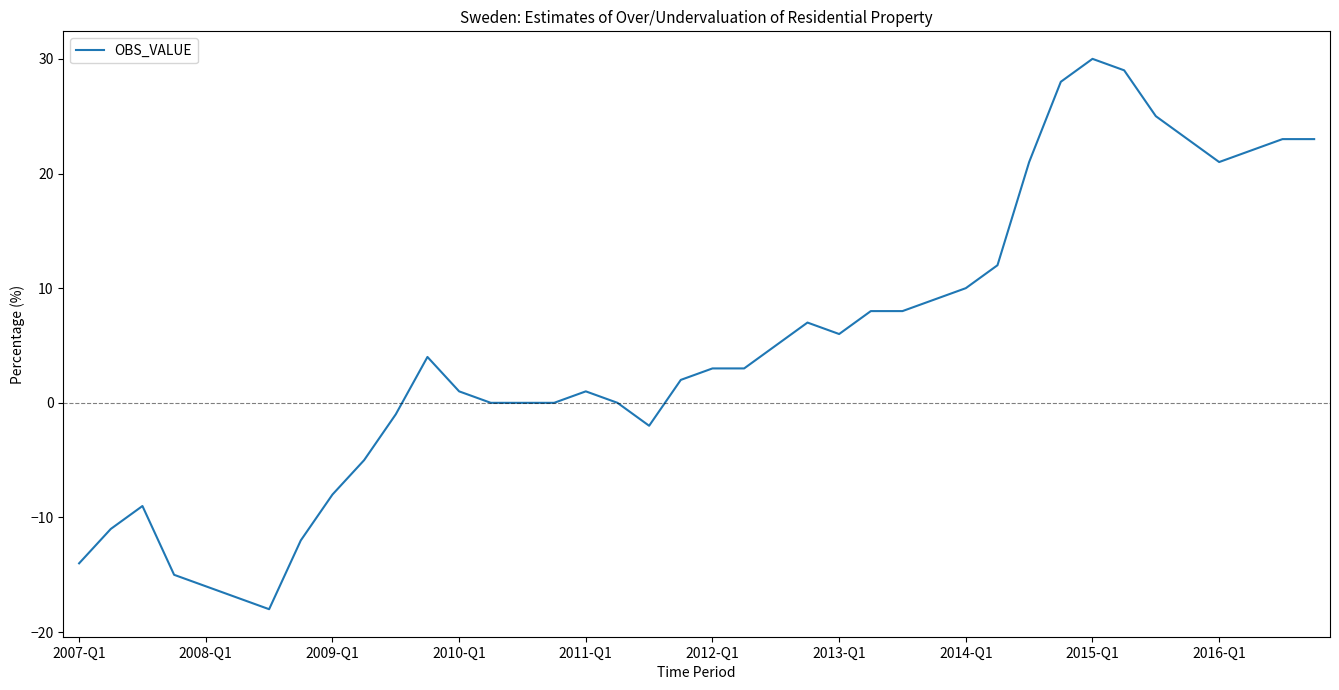

Reading left to right, what are all the values shown in this chart?

-14	-11	-9	-15	-16	-17	-18	-12	-8	-5	-1	4	1	0	0	0	1	0	-2	2	3	3	5	7	6	8	8	9	10	12	21	28	30	29	25	23	21	22	23	23